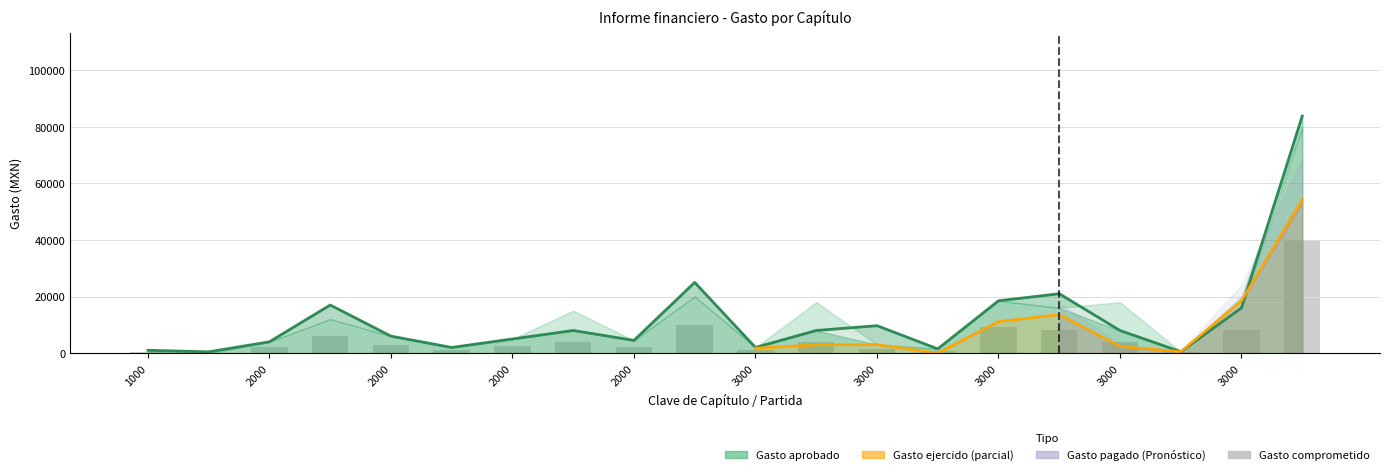

How many categories are shown in the chart?

20